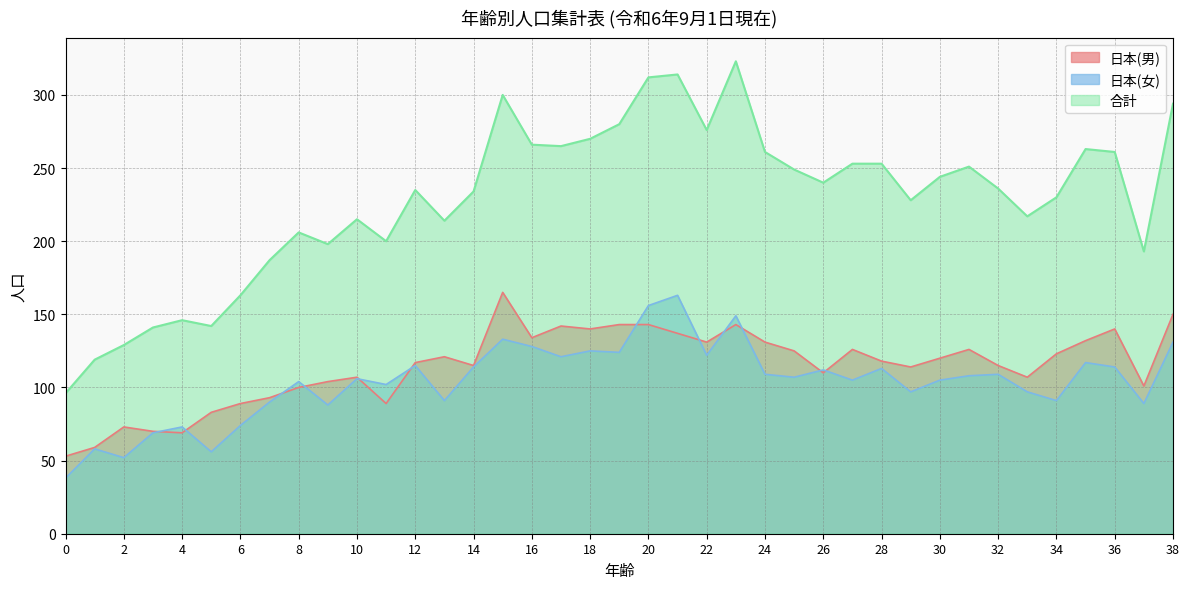

What is the average value of the 日本(女) series?

104